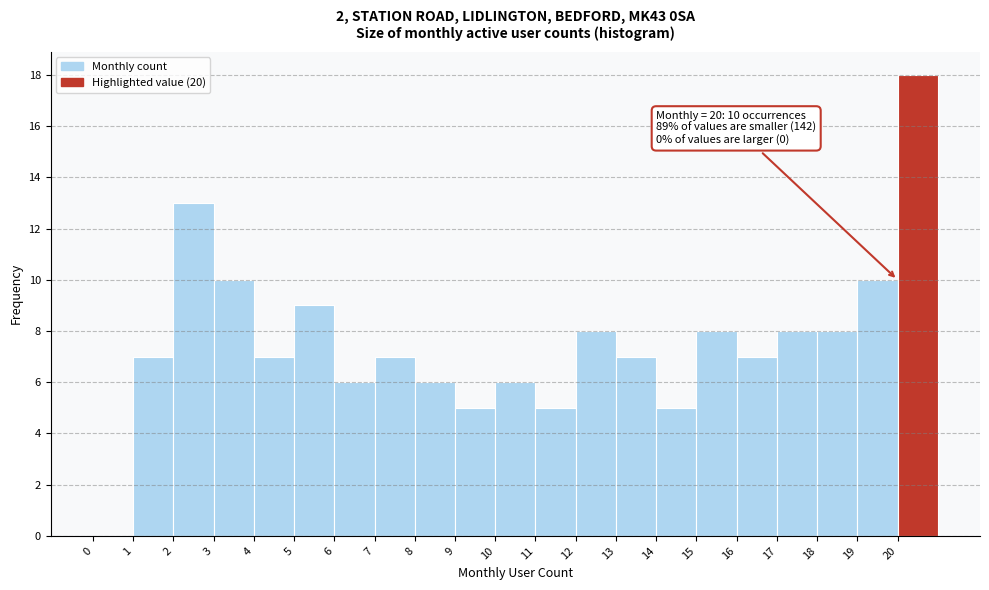

Over which range of the x-axis is the bar tallest?

20 to 21